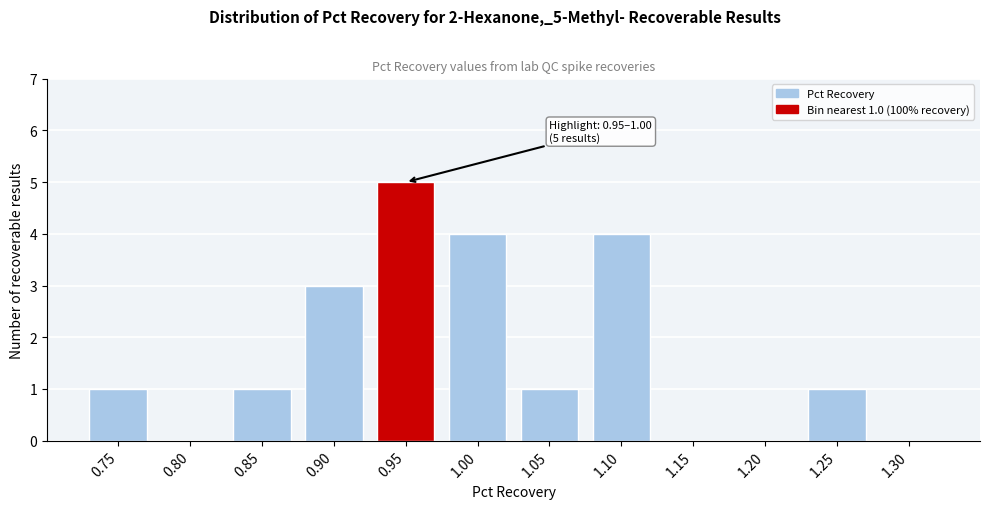

Reading left to right, what are all the values shown in this chart?

0.75=1	0.80=0	0.85=1	0.90=3	0.95=5	1.00=4	1.05=1	1.10=4	1.15=0	1.20=0	1.25=1	1.30=0